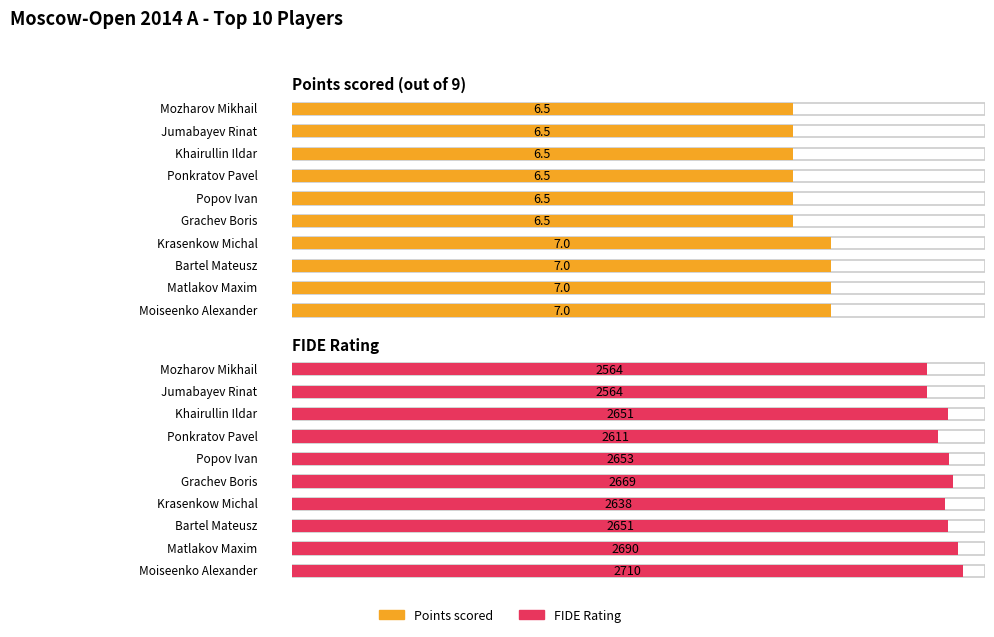

The Points series shows 7.0 at Matlakov Maxim. True or false?

True